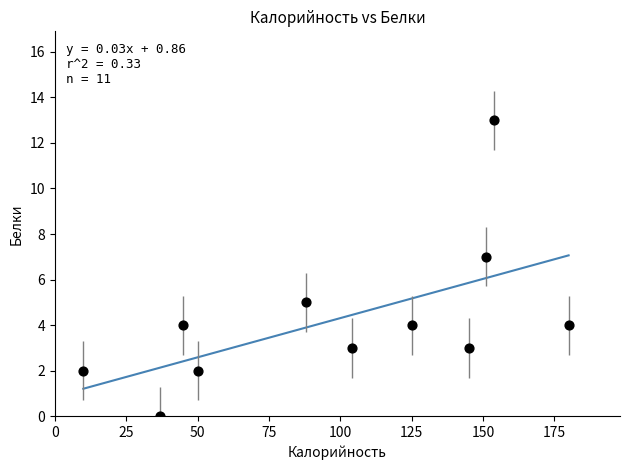

What is the range of X values (max minus min)?

170